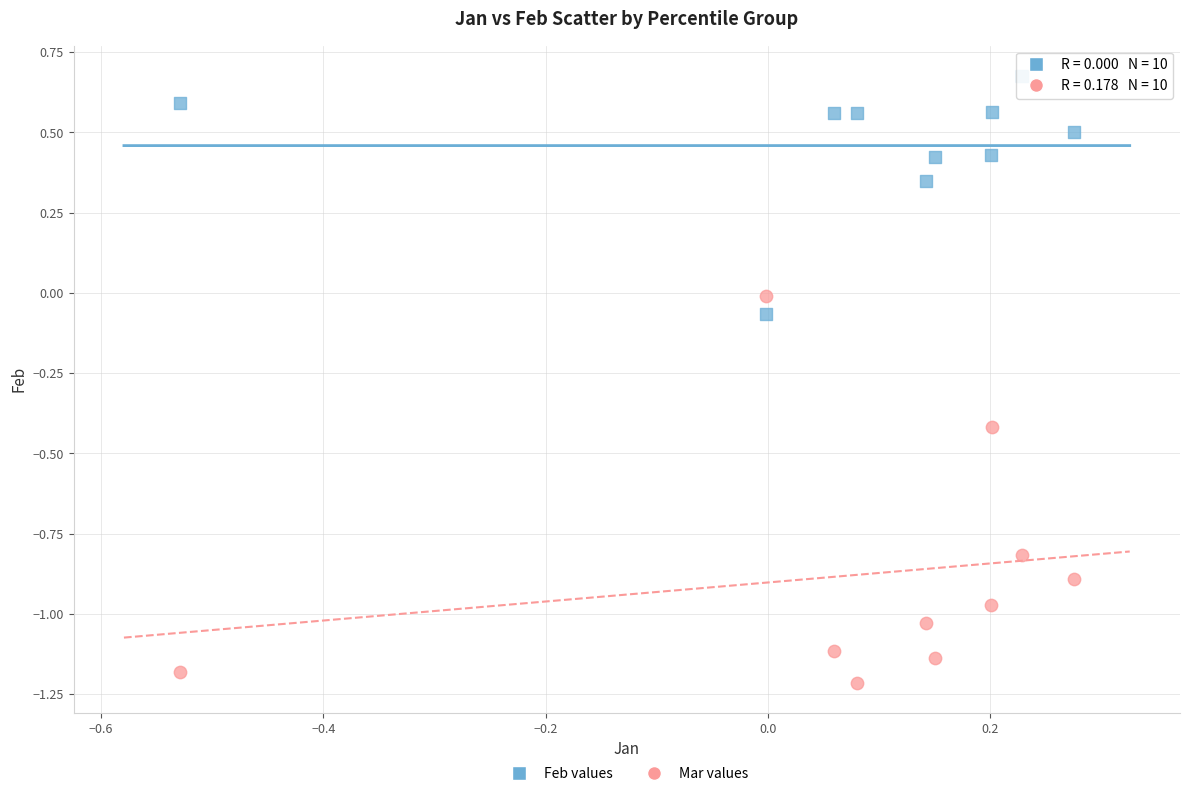

Which series reaches the minimum Y coordinate?

Mar values